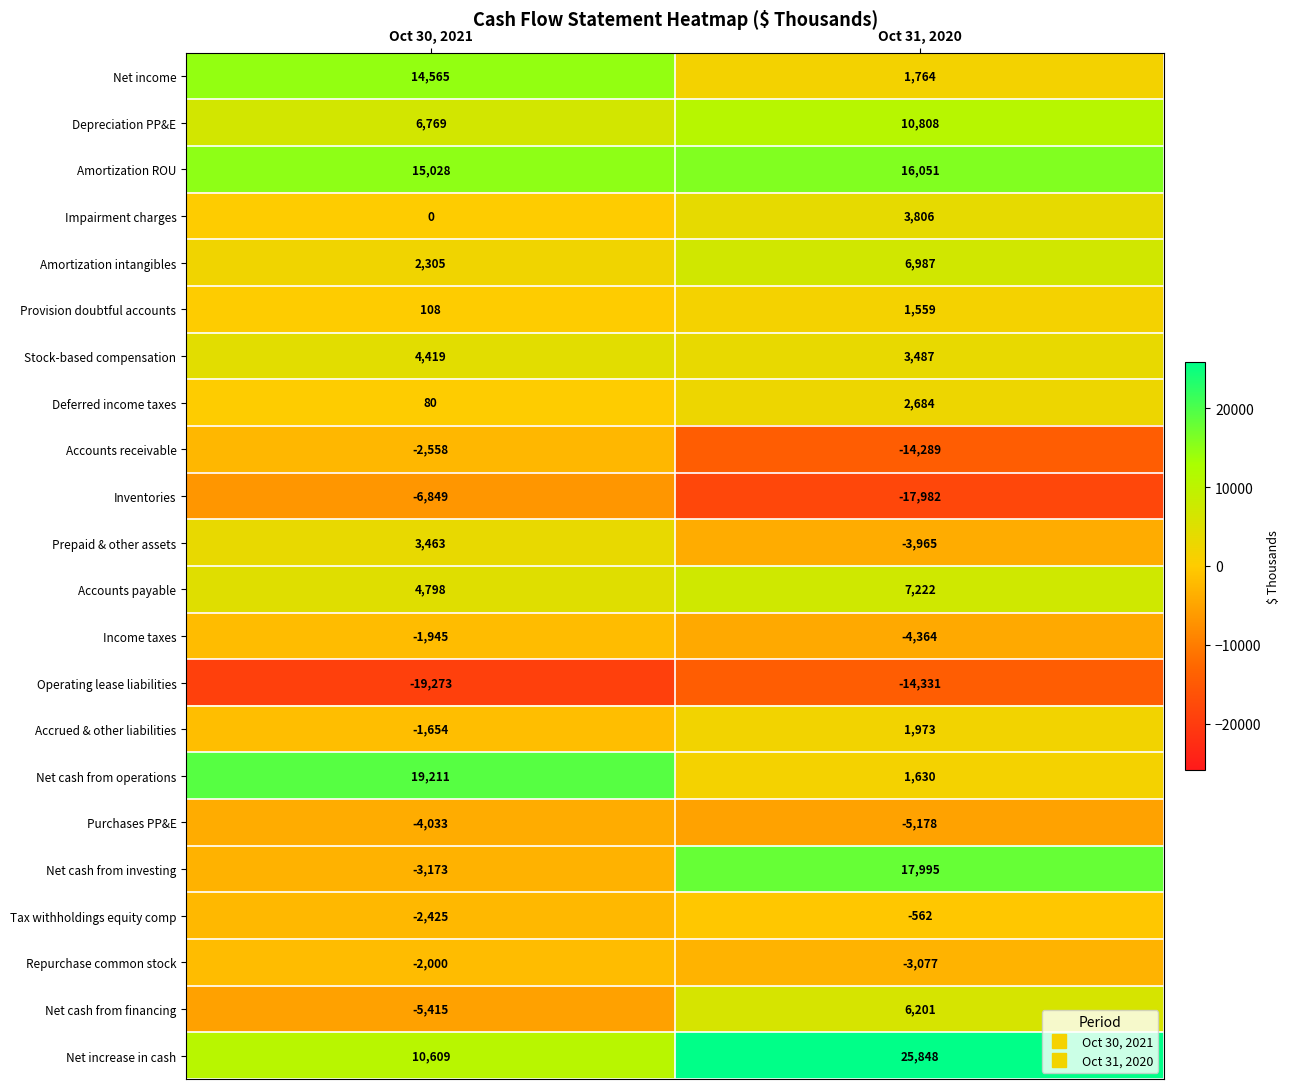

At which label is Tax withholdings equity comp closest to -1493?

Oct 31, 2020